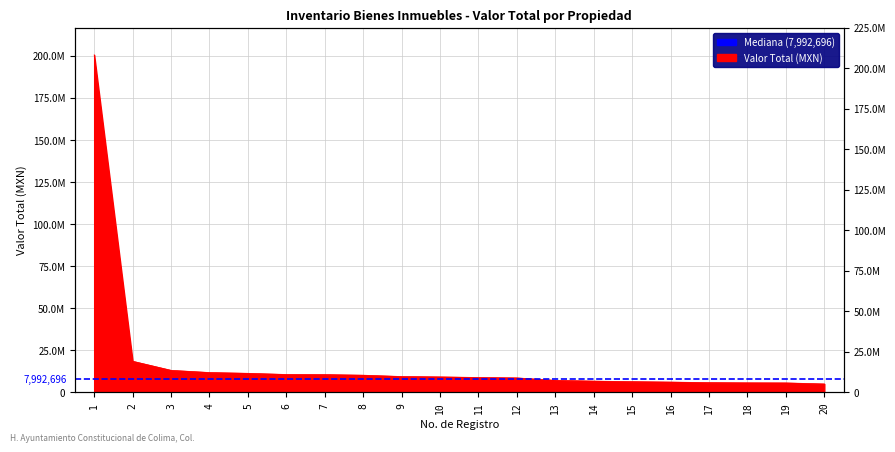

What is the minimum value shown in the chart?

5072560